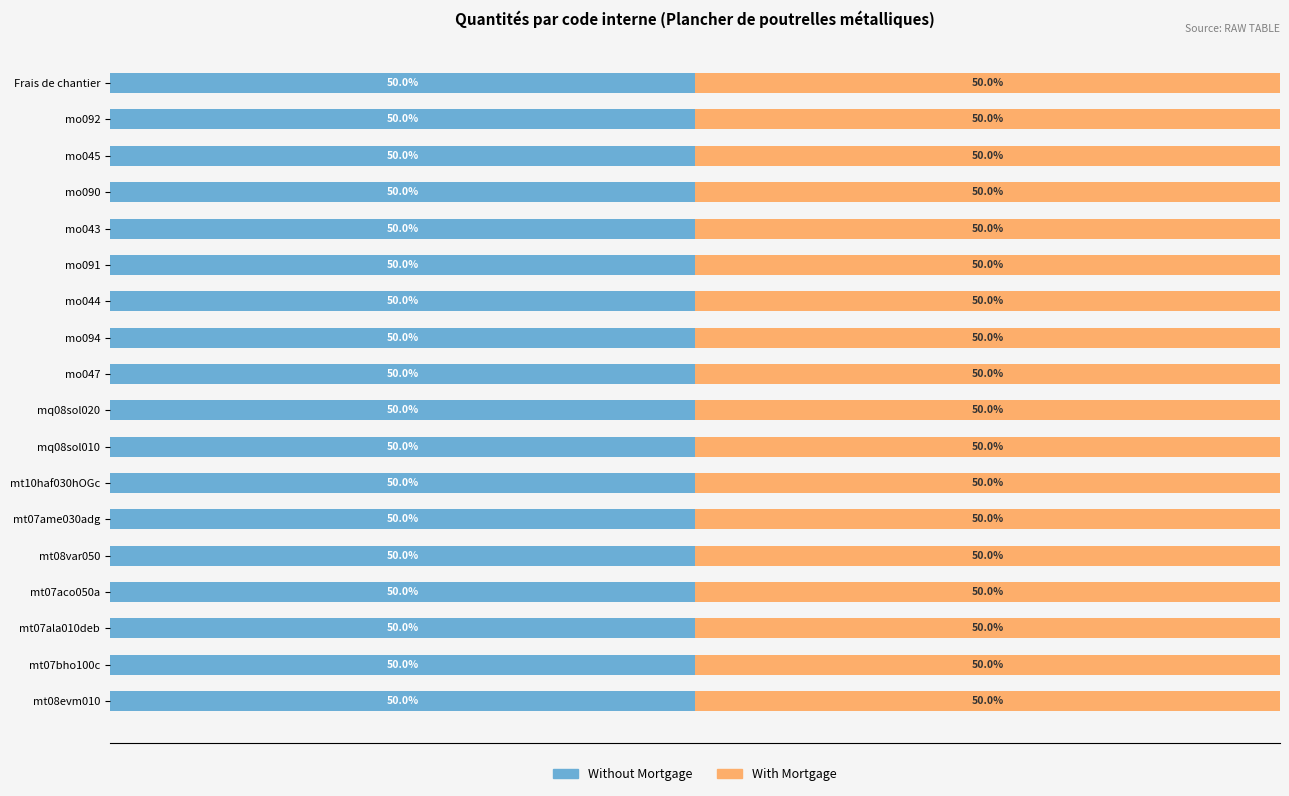

How many bars are there in each group?

2